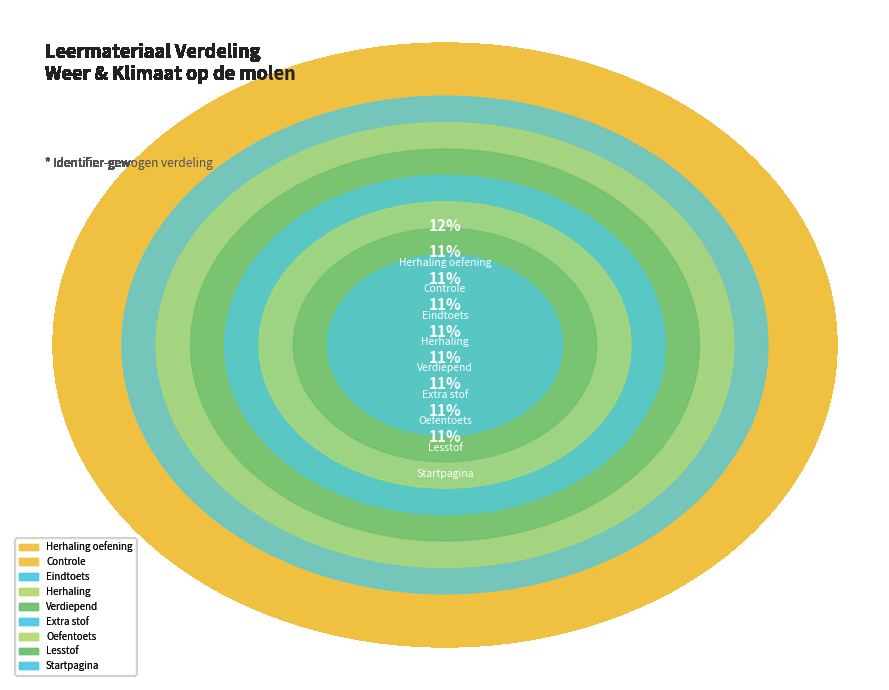

Is it true that Oefentoets is 19% of the pie?

False